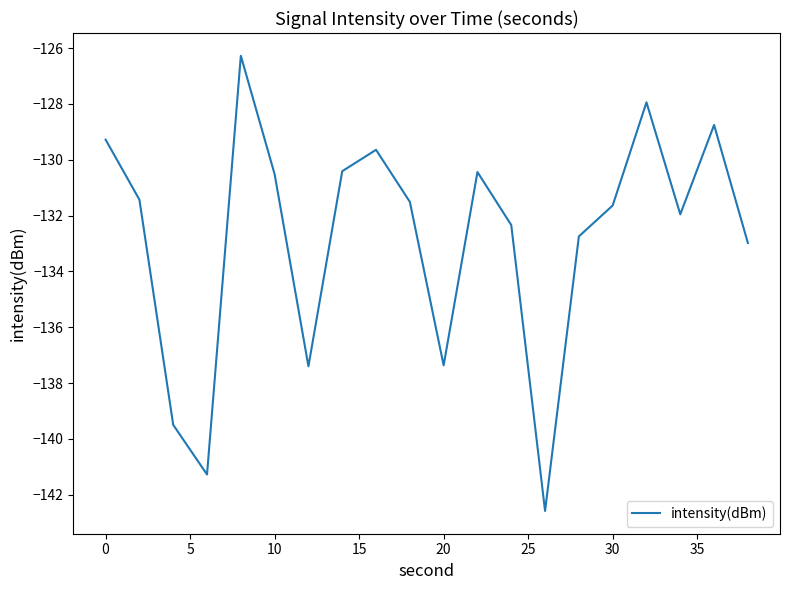

What is the difference between the maximum and minimum values?

16.3